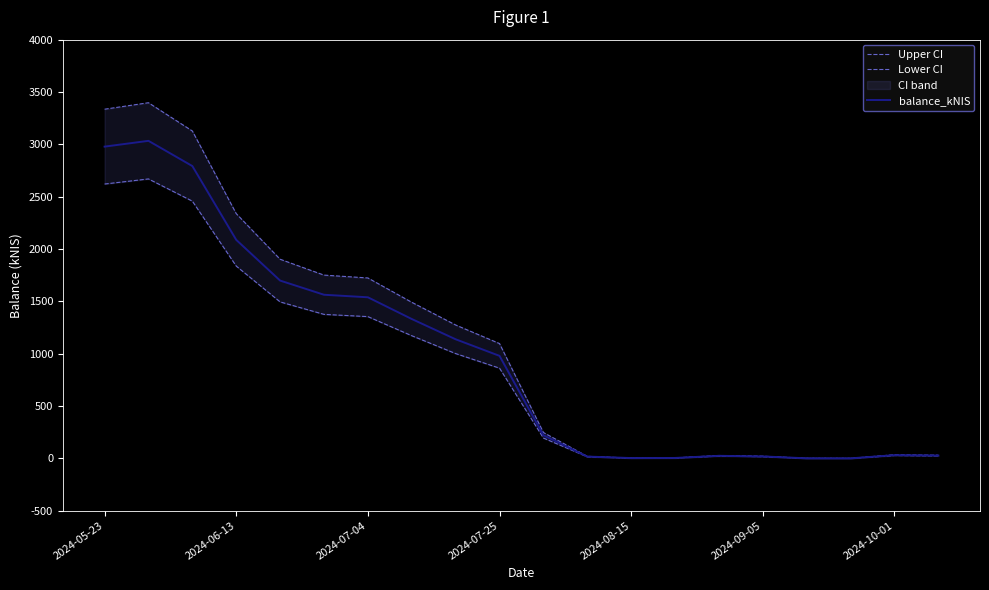

Does the chart have visible grid lines?

No